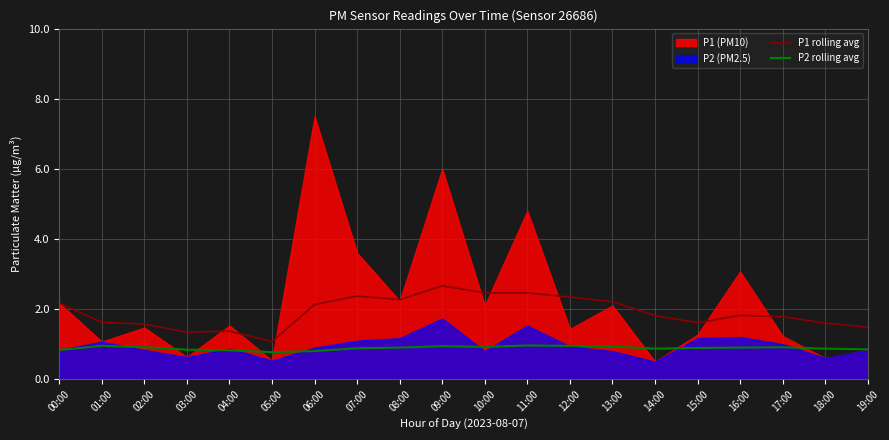

True or false: P1 rolling avg and P2 rolling avg cross at least once.

False